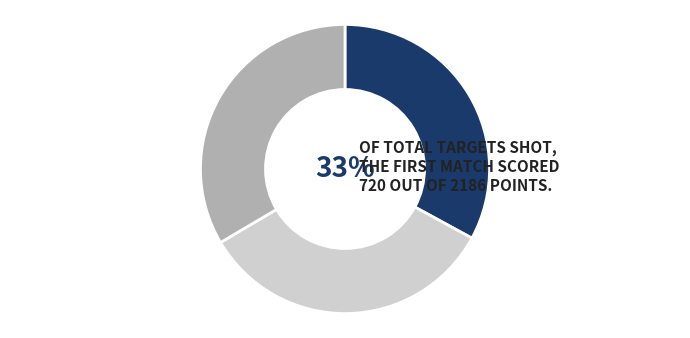

Is there a majority slice in this chart?

No